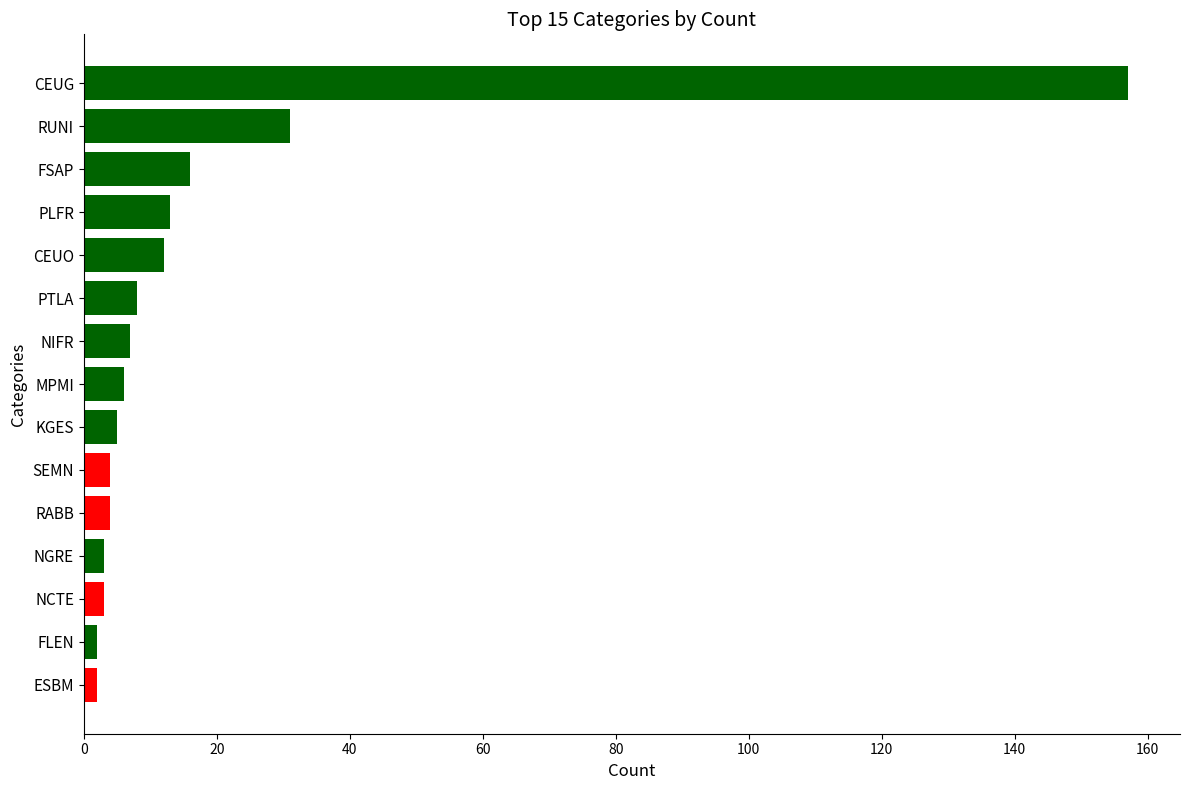

Reading bottom to top, extract all data points from this chart.

2	2	3	3	4	4	5	6	7	8	12	13	16	31	157